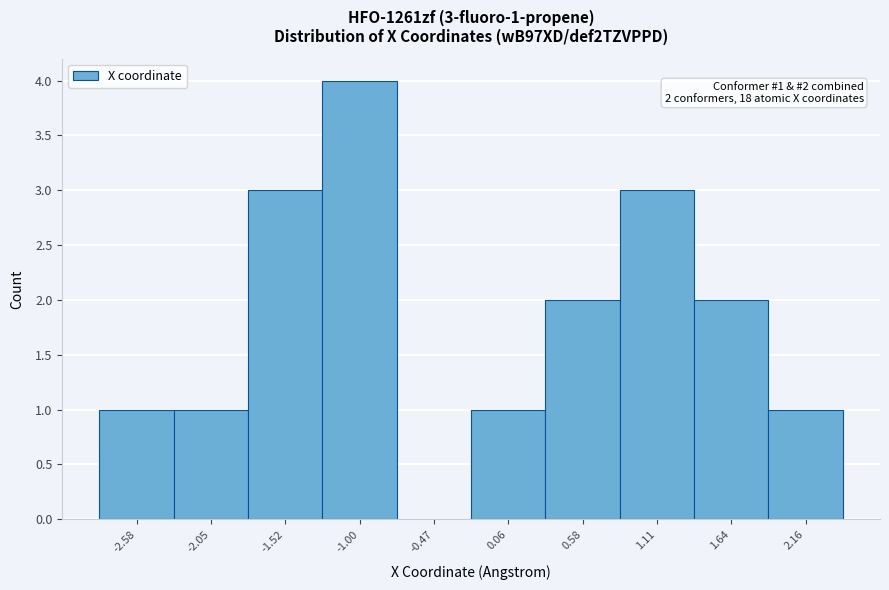

Reading right to left, list all the values displayed in this chart.

2.16=1	1.64=2	1.11=3	0.58=2	0.06=1	-0.47=0	-1.00=4	-1.52=3	-2.05=1	-2.58=1